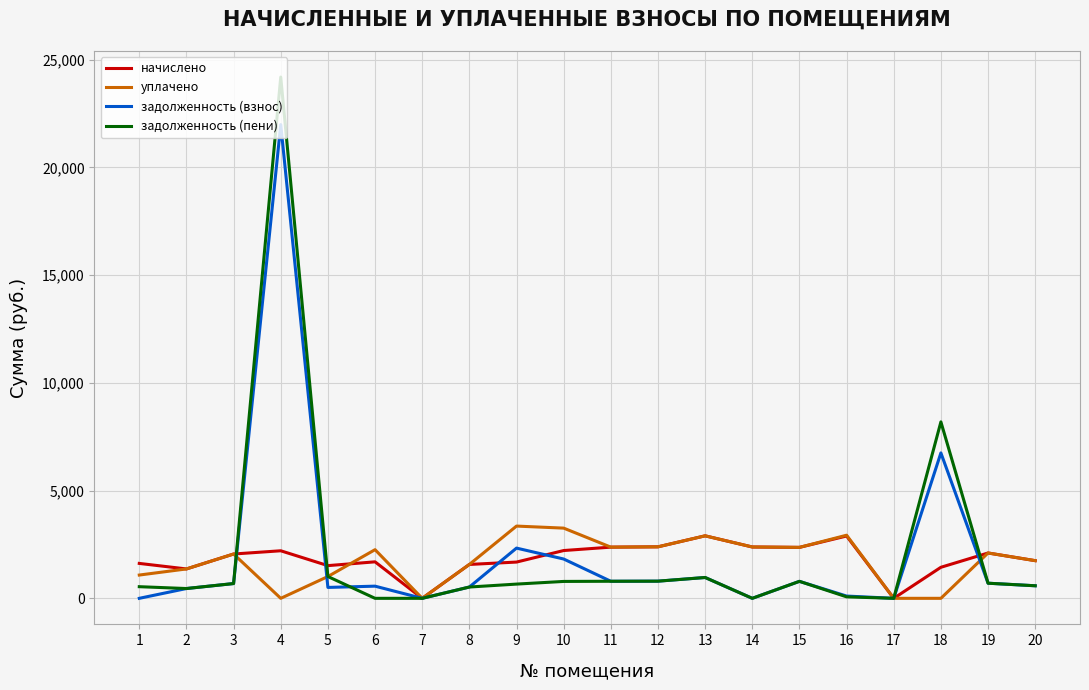

What is the maximum value for задолженность (пени)?

24192.4